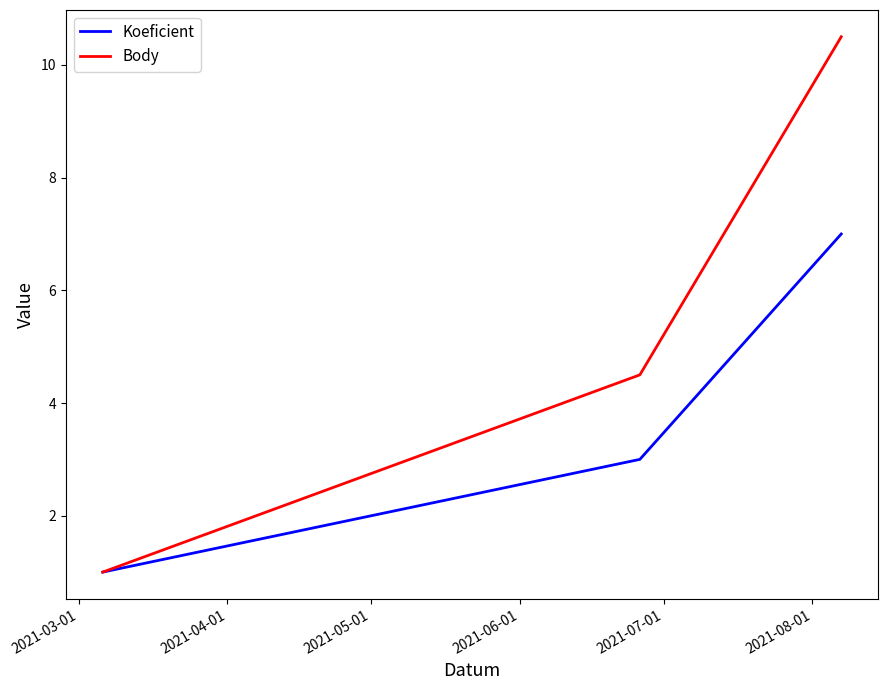

Which series has the largest range (max minus min)?

Body